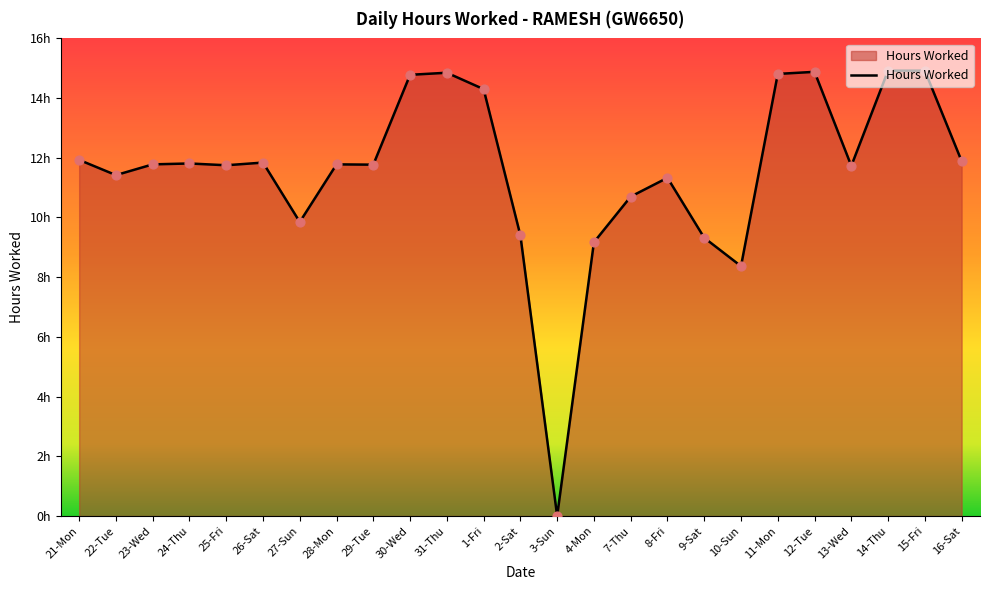

What is the change in value from 4-Mon to 7-Thu?

+1.5